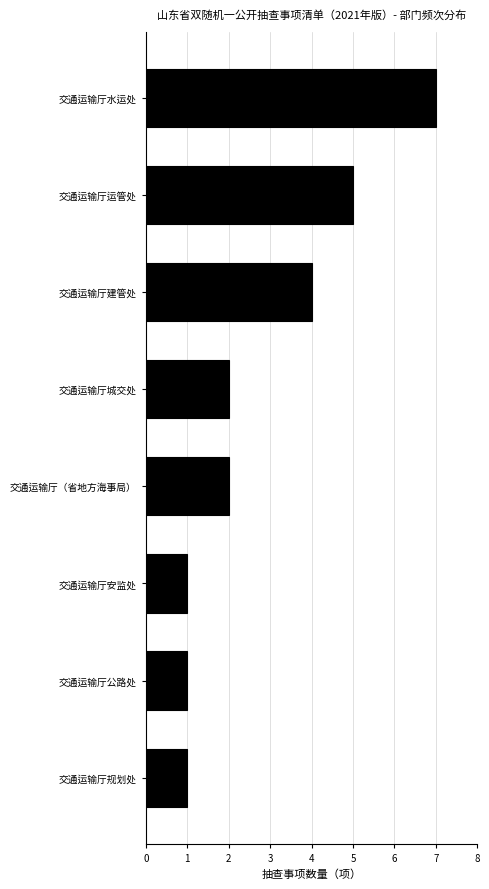

Reading bottom to top, what are all the values shown in this chart?

1	1	1	2	2	4	5	7